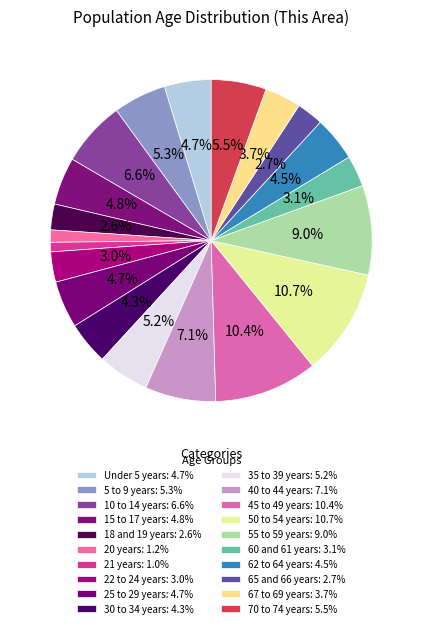

How many segments does this pie chart have?

20